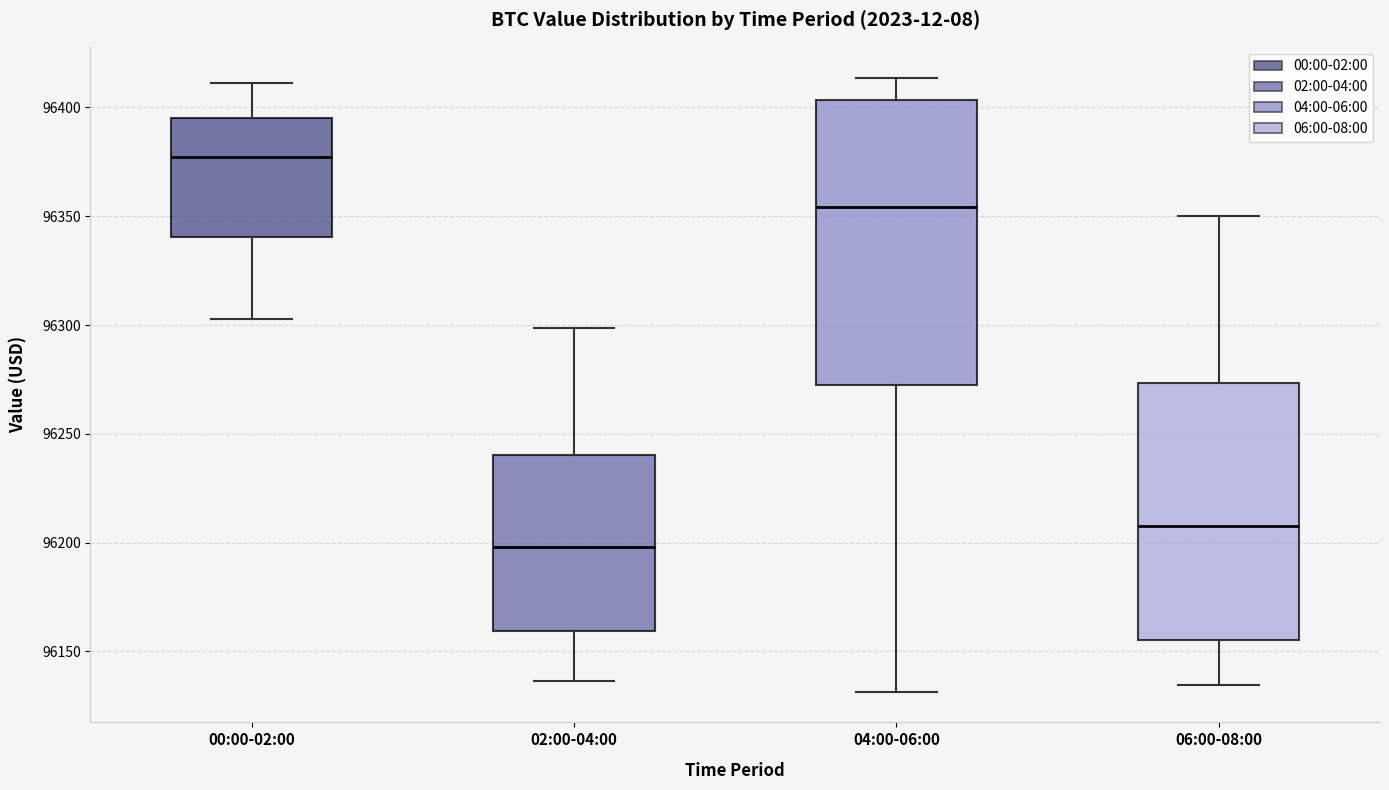

Where does the upper whisker of the box for 06:00-08:00 end on the y-axis? The values are not printed on the chart, so give them approximately, as read against the axis.

96350